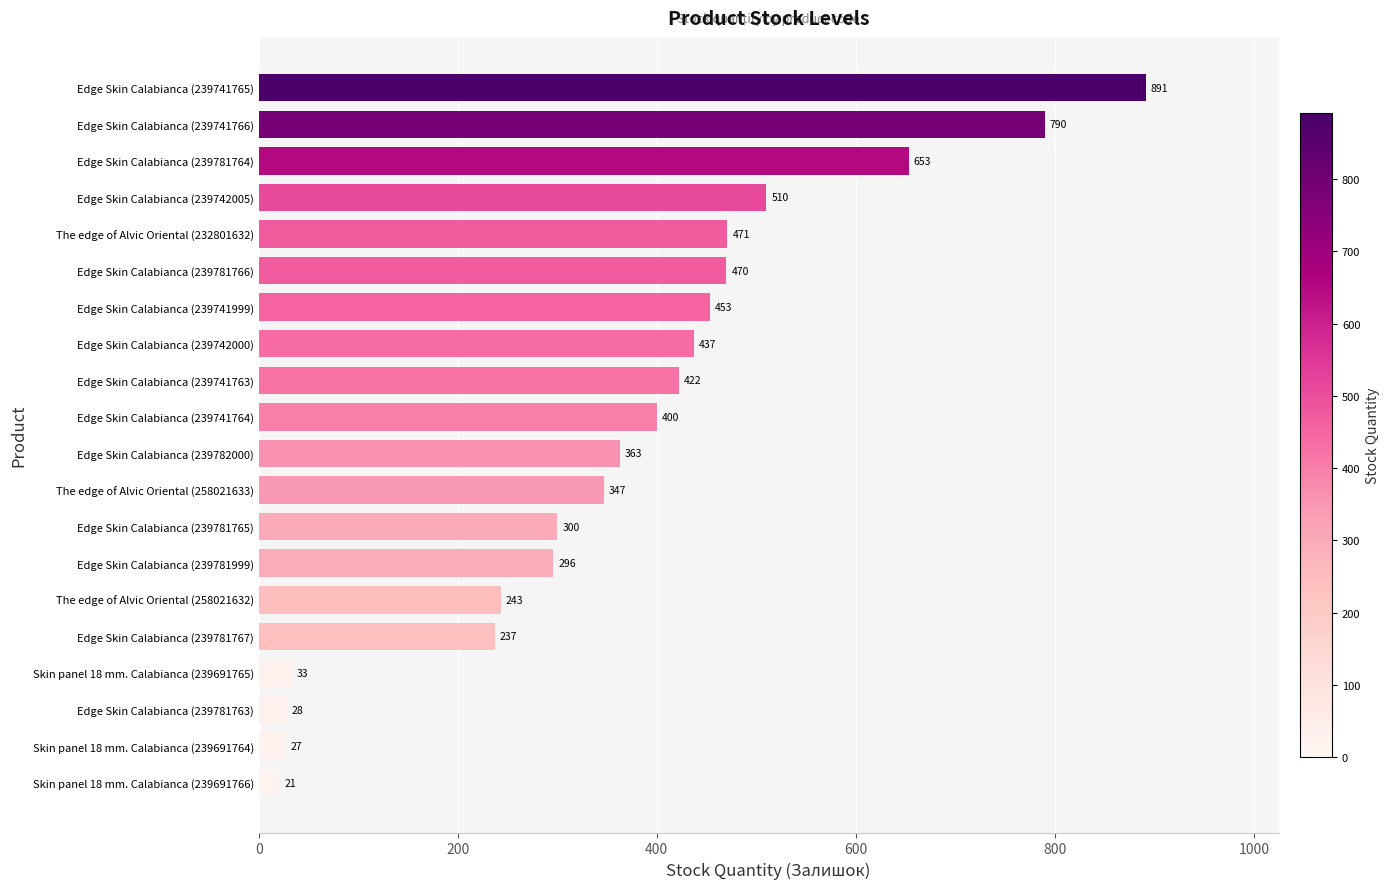

Does the chart contain stacked bars?

No